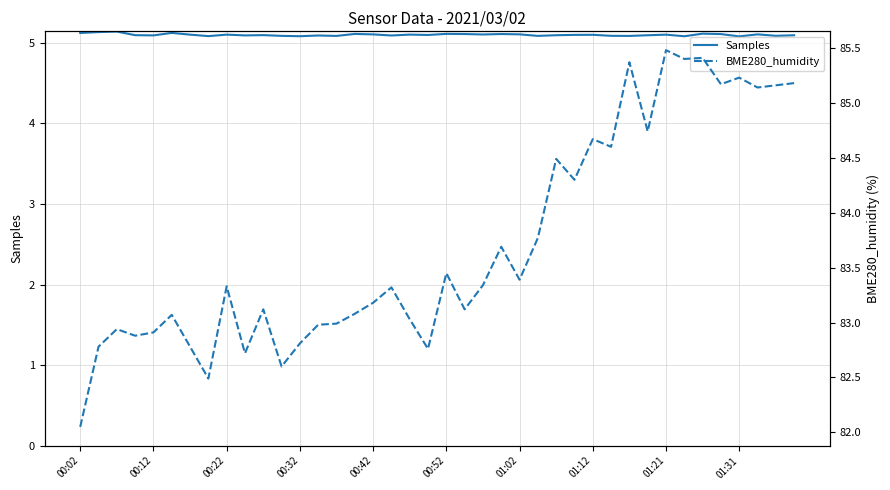

Reading left to right, what are all the values shown in this chart?

Samples: 5121537.0	5132825.0	5139111.0	5094447.0	5091738.0	5122612.0	5101025.0	5082727.0	5101133.0	5091588.0	5095051.0	5085795.0	5081605.0	5090398.0	5085267.0	5109916.0	5104189.0	5090601.0	5101484.0	5097133.0	5110536.0	5108636.0	5103102.0	5108658.0	5104668.0	5085644.0	5093866.0	5098101.0	5098972.0	5086530.0	5085119.0	5093461.0	5101005.0	5080957.0	5113261.0	5108118.0	5079426.0	5104465.0	5086592.0	5093295.0
BME280_humidity: 82.0	82.8	82.9	82.9	82.9	83.1	82.8	82.5	83.3	82.7	83.1	82.6	82.8	83.0	83.0	83.1	83.2	83.3	83.0	82.8	83.5	83.1	83.3	83.7	83.4	83.8	84.5	84.3	84.7	84.6	85.4	84.7	85.5	85.4	85.4	85.2	85.2	85.1	85.2	85.2